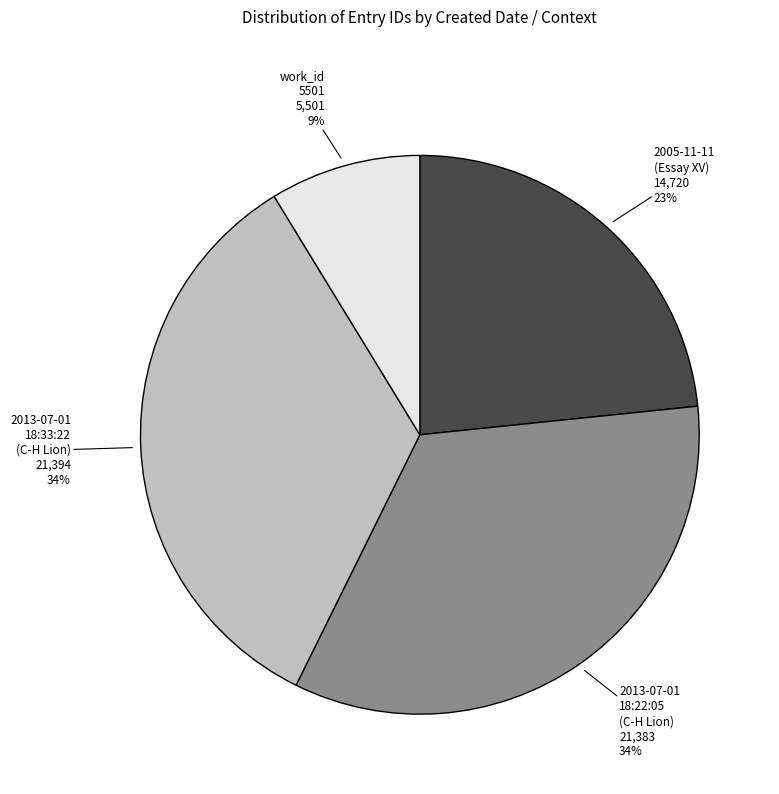

How many slices are in this pie chart?

4